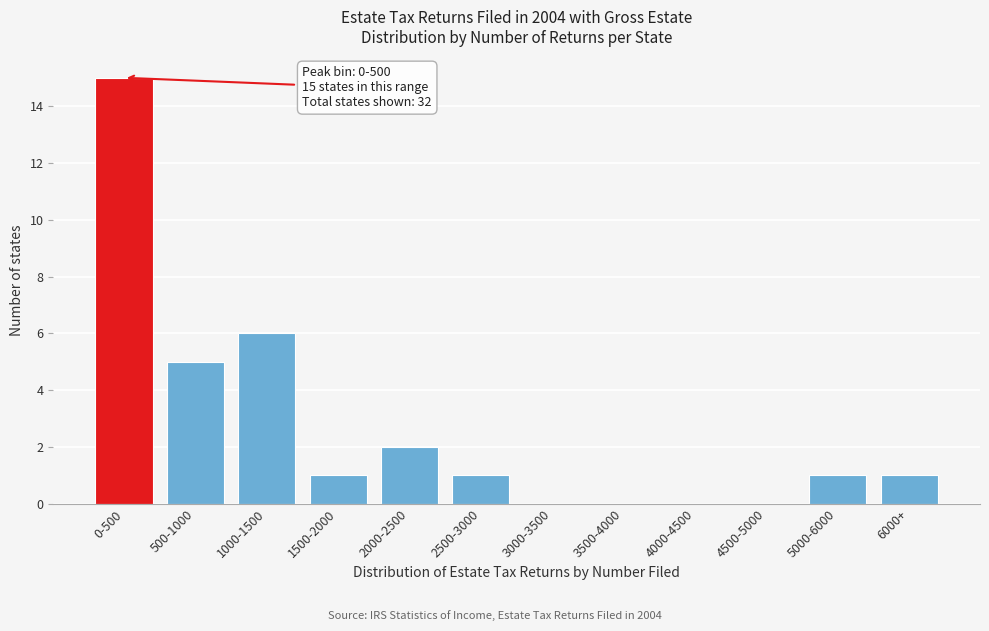

Reading left to right, extract all data points from this chart.

0-500=15	500-1000=5	1000-1500=6	1500-2000=1	2000-2500=2	2500-3000=1	3000-3500=0	3500-4000=0	4000-4500=0	4500-5000=0	5000-6000=1	6000+=1